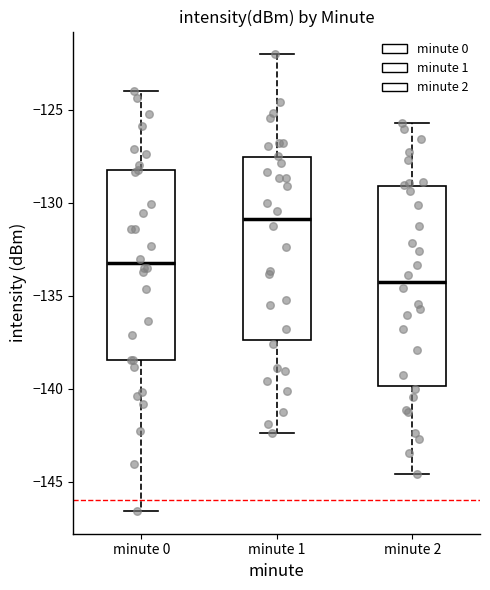

Where is the upper edge of the box for minute 2 on the y-axis? The values are not printed on the chart, so give them approximately, as read against the axis.

-129.0